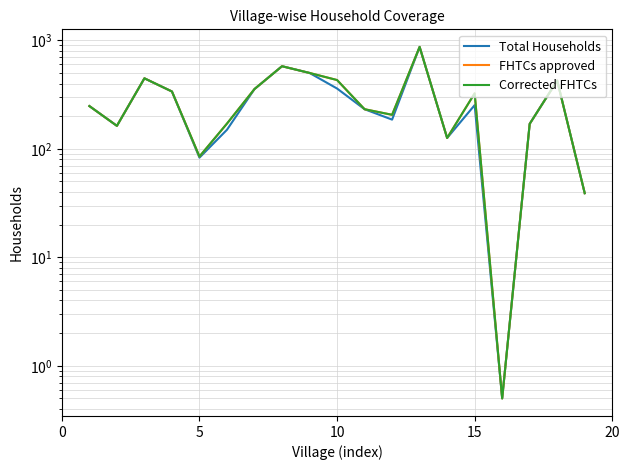

What is the difference between the second highest and minimum values in the FHTCs approved series?

577.5